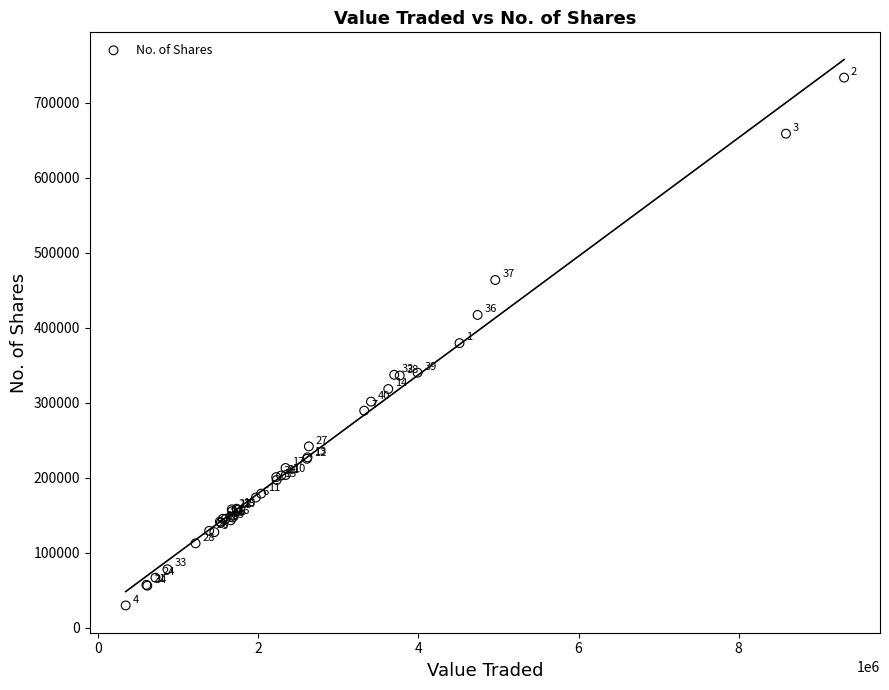

What Y value in the scatter plot is closest to 381443?

379281